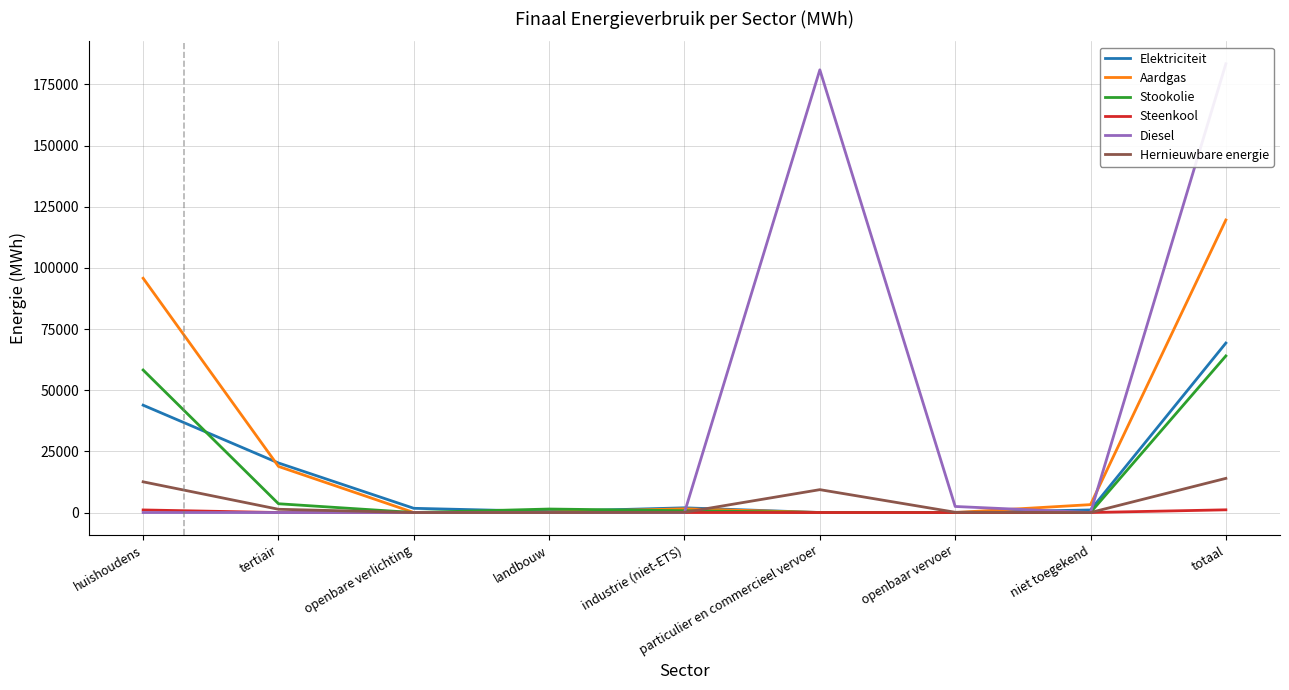

Which series has the largest total across all categories?

Diesel